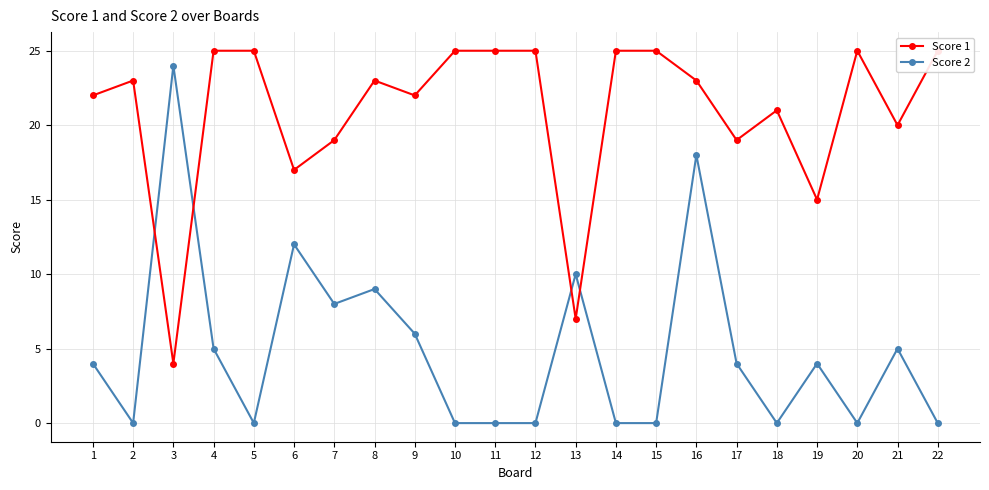

What is the greatest value displayed?

25